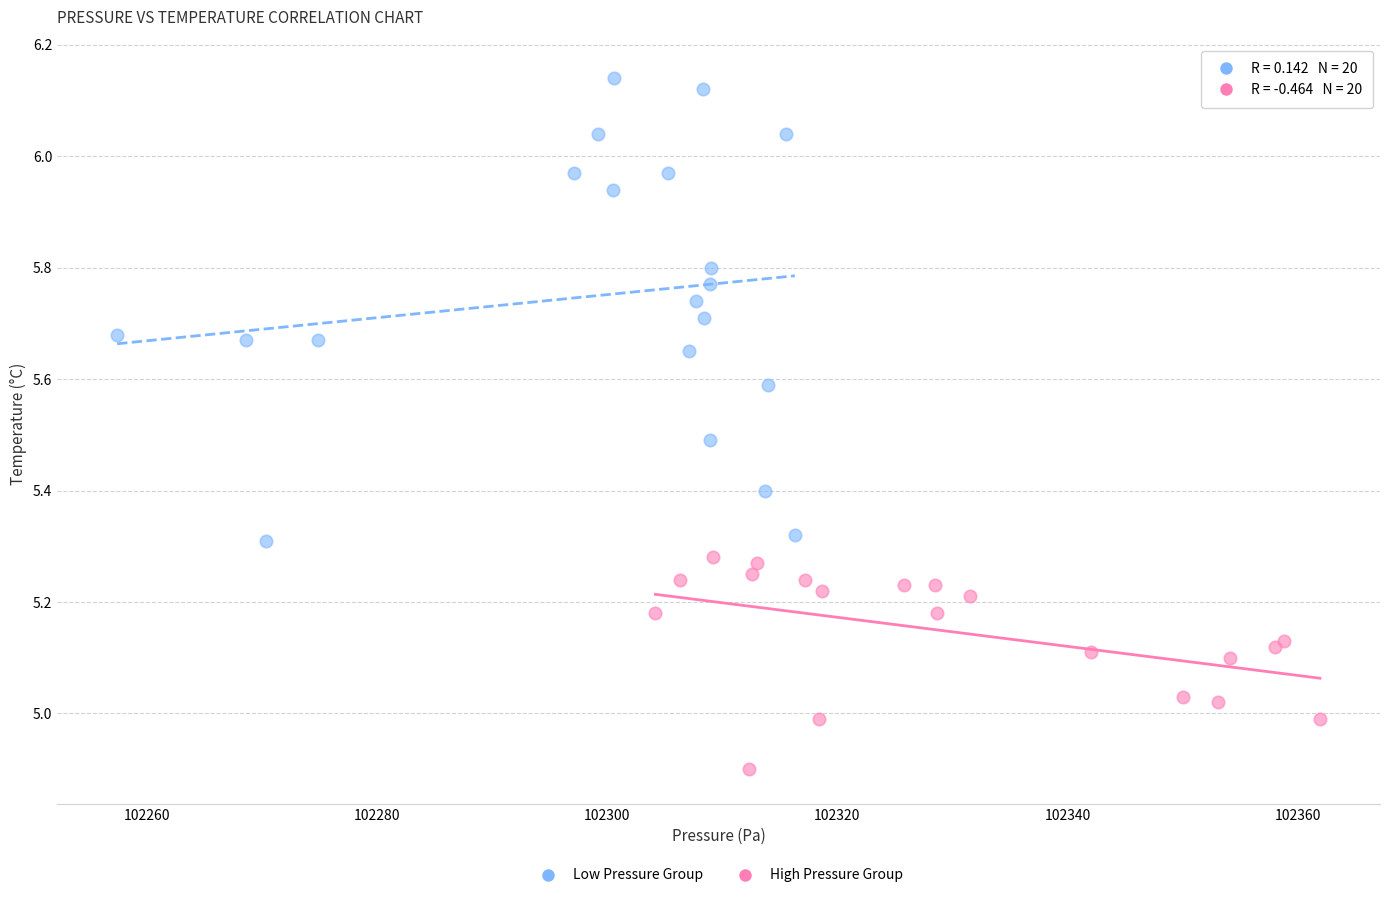

Which series contains the lowest Y value?

High Pressure Group